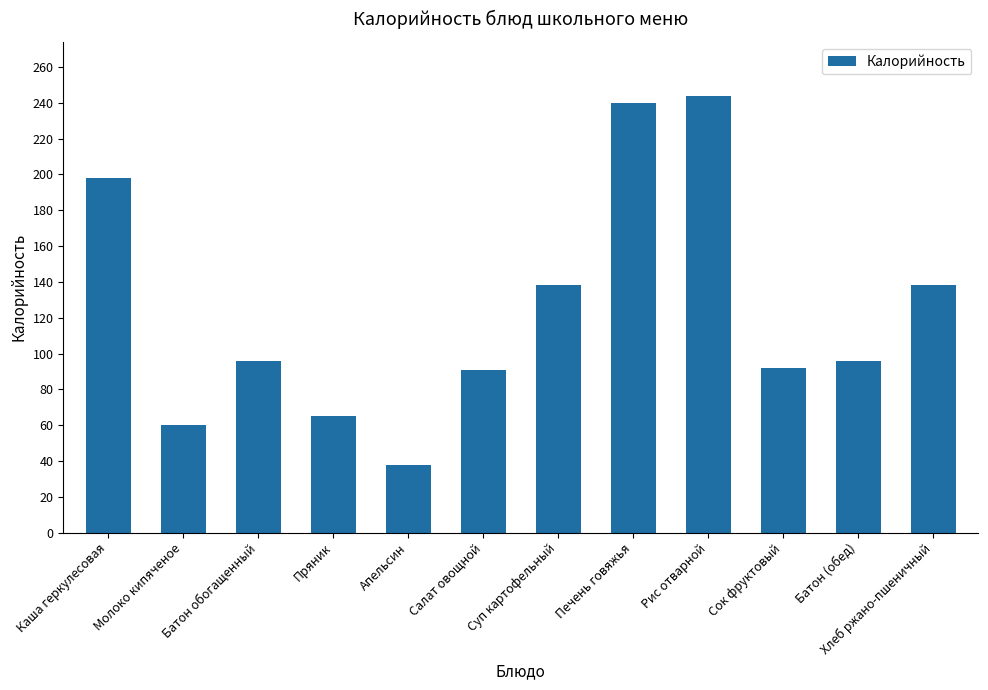

Is it true that the value at Каша геркулесовая is 198?

True